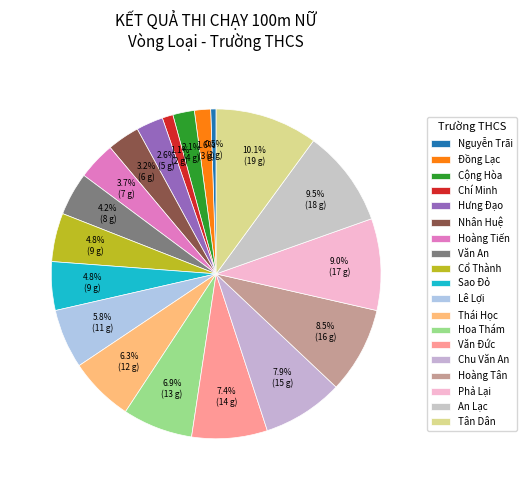

Count the number of slices in the pie.

19